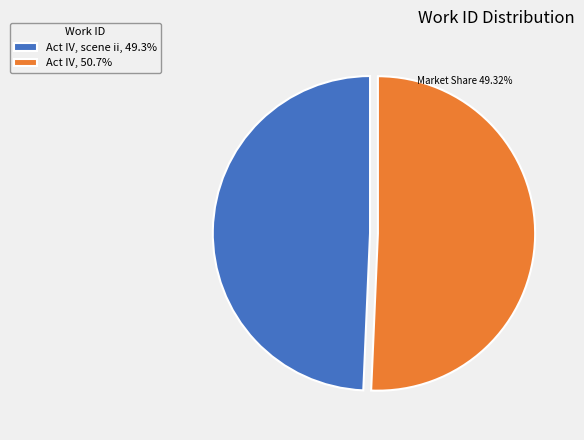

Does any single category account for the majority?

Yes